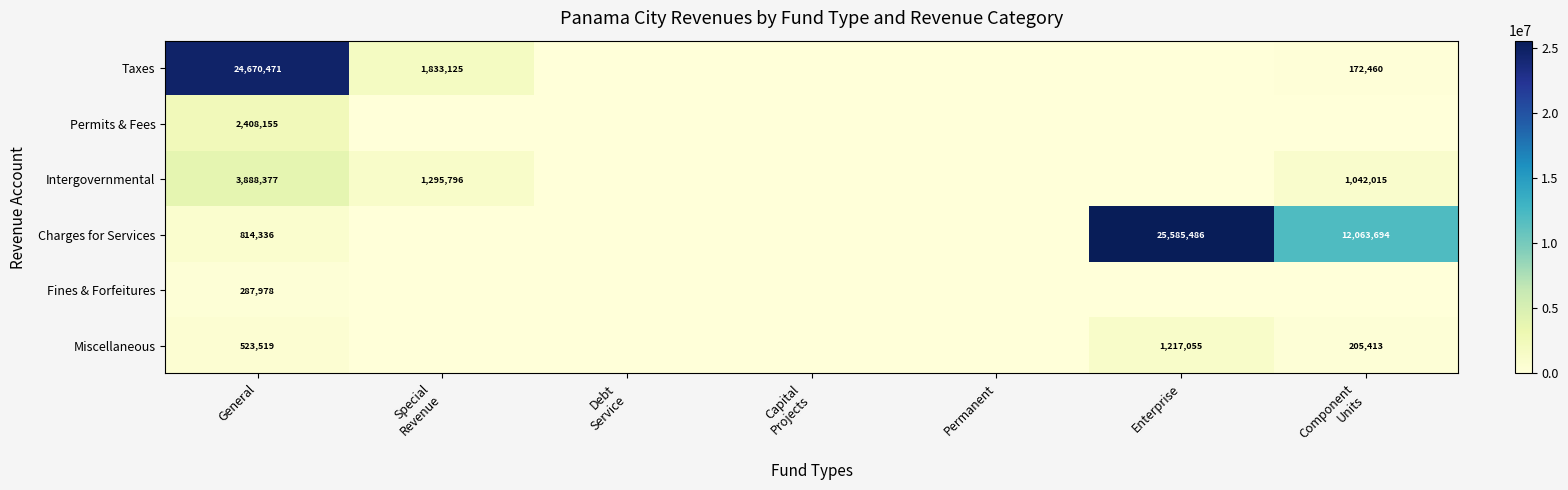

At how many categories does at least one series exceed 16830236?

2